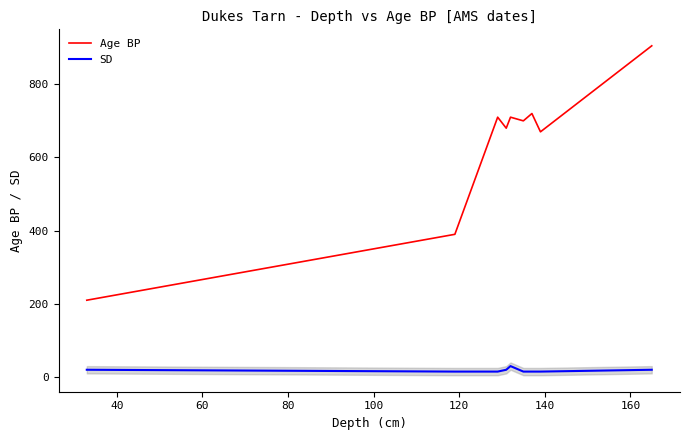

How many lines are shown in the chart?

2